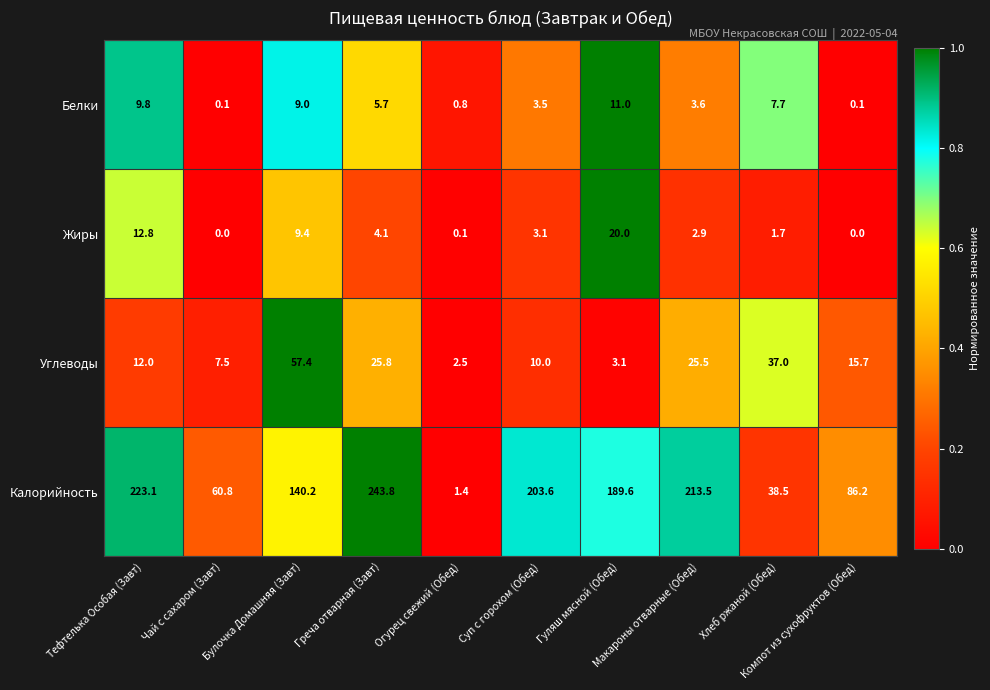

Rank the series by their maximum value, from highest to lowest.

Калорийность, Углеводы, Жиры, Белки